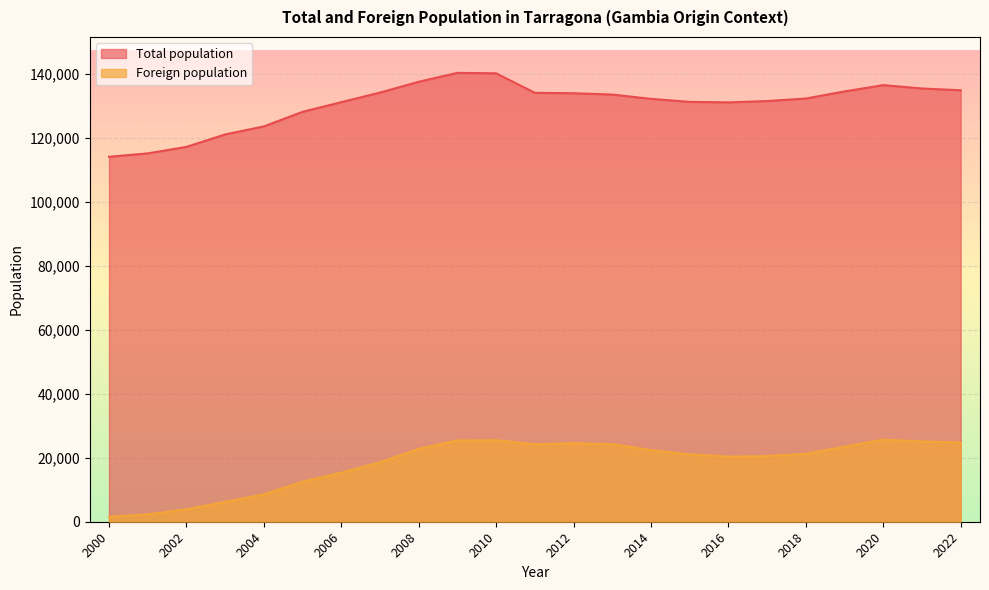

True or false: Total population has more than 0 interior local peaks.

True